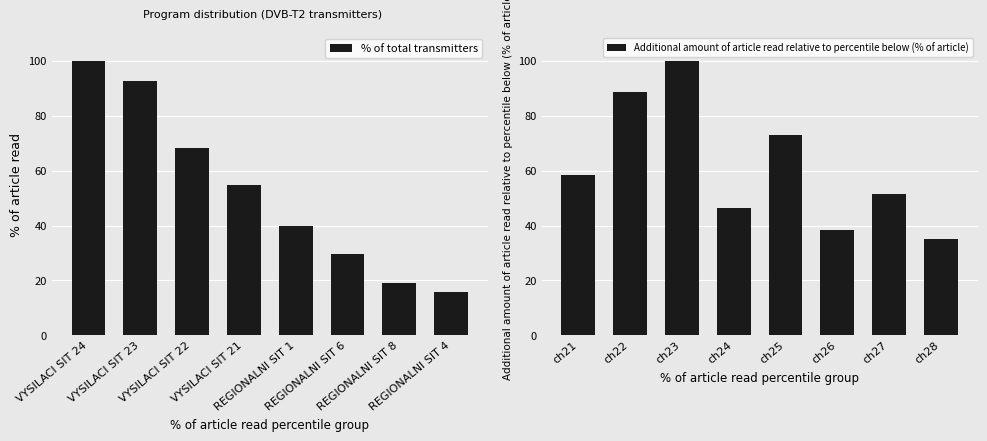

The value of Additional amount of article read relative to percentile below (% of article) at ch26 is 38.6. True or false?

True